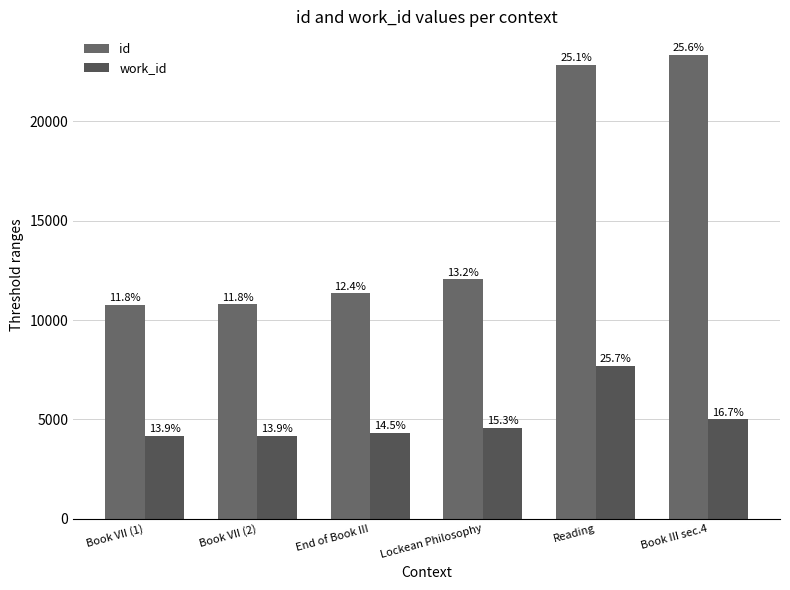

Which series has the largest range (max minus min)?

id